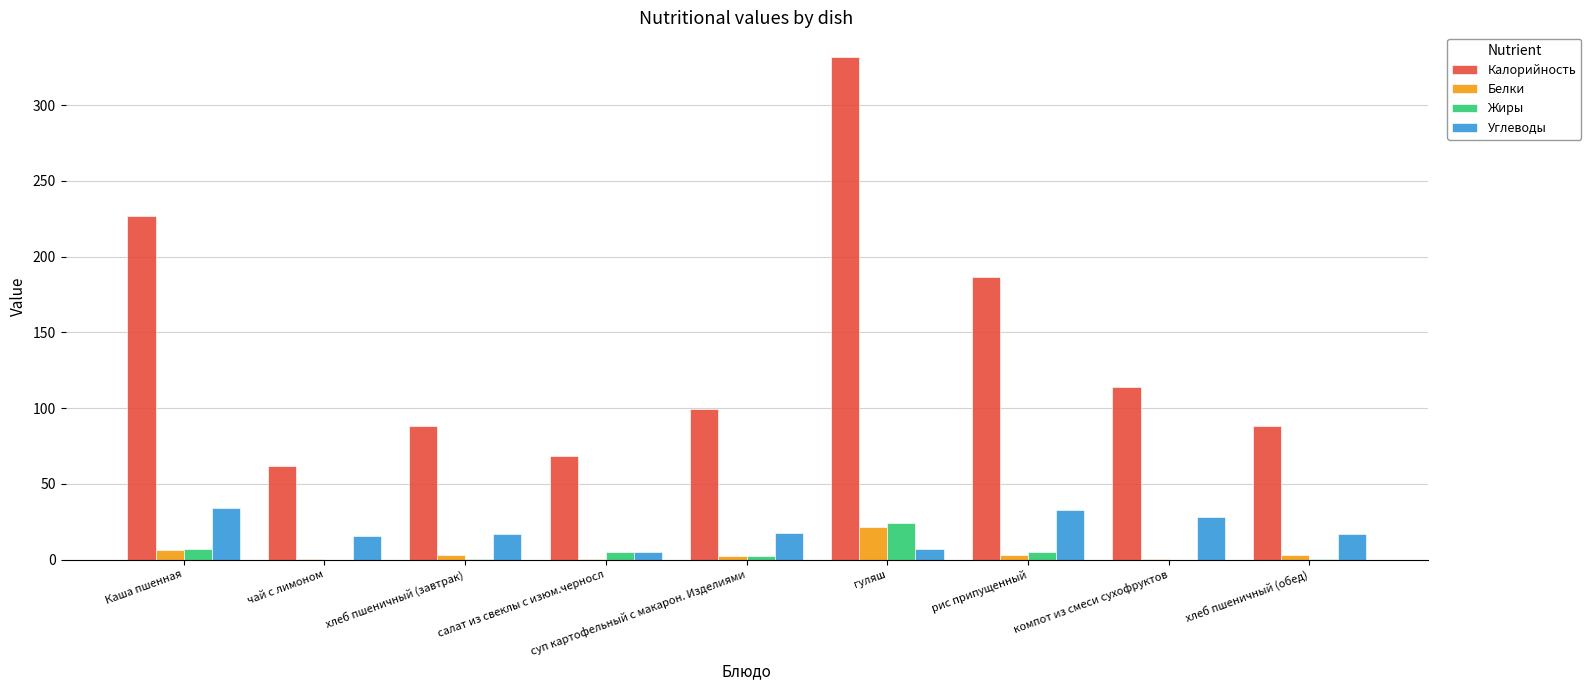

Between рис припущенный and компот из смеси сухофруктов, which series saw the biggest shift?

Калорийность